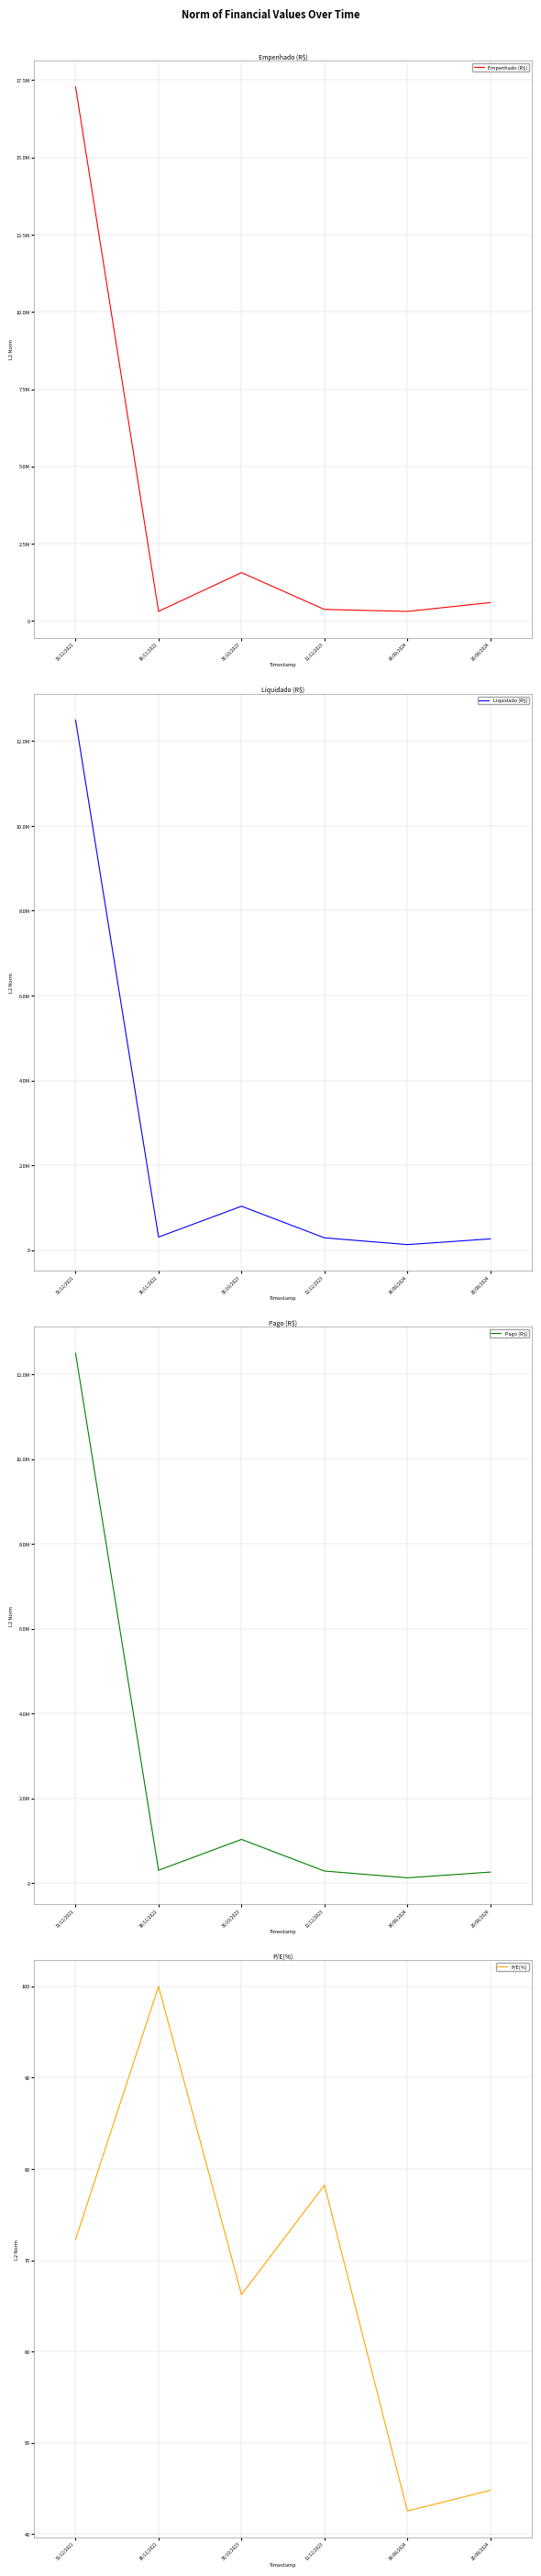

Is it true that P/E(%) equals 65.5 at 20/08/2024?

False